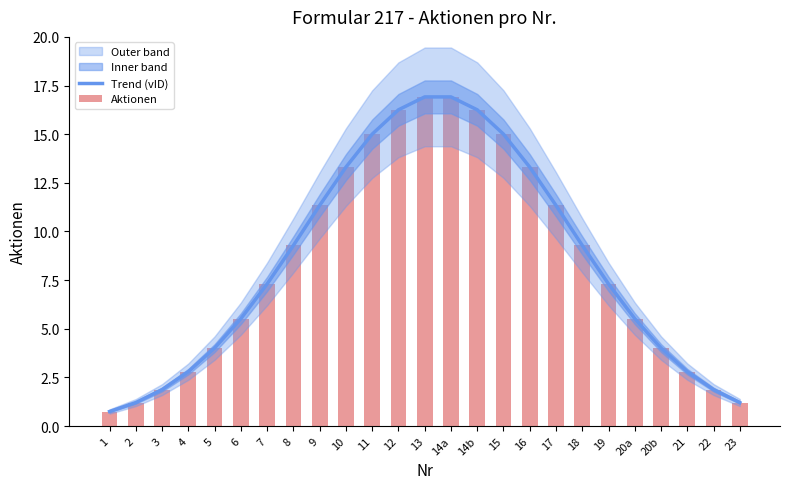

How many groups of bars are there?

25